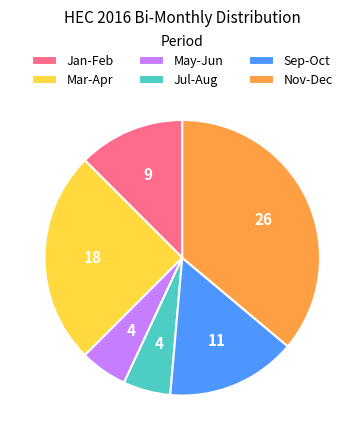

Does any single category account for the majority?

No